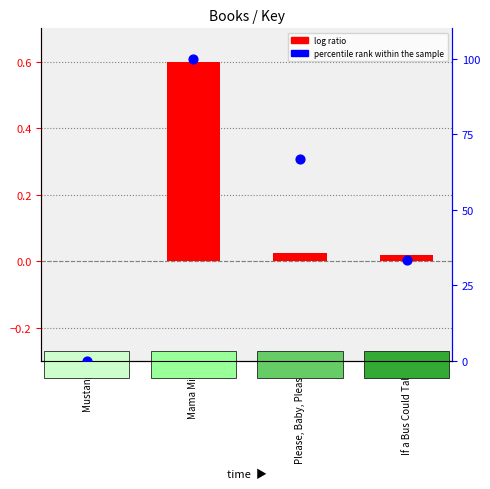

Which series reaches the maximum Y coordinate?

percentile rank within the sample